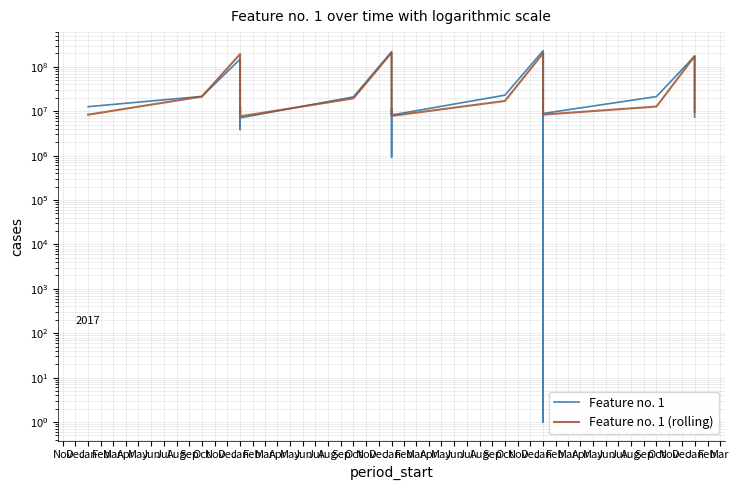

Reading right to left, transcribe all the data shown in this chart.

Feature no. 1: 7361280	14865282	174002269	21374379	8891487	14496130	1	230829966	22965608	8209379	11431926	935000	219536628	21001362	7071084	11226973	3855274	148240468	21546545	12644151
Feature no. 1 (rolling): 9727851	18644894	174002269	12728577	8382410	16542636	148240468	202416248	17007647	7843381	14196744	74587734	208122954	19472572	7635283	12388050	7597137	193152273	21372374	8357213